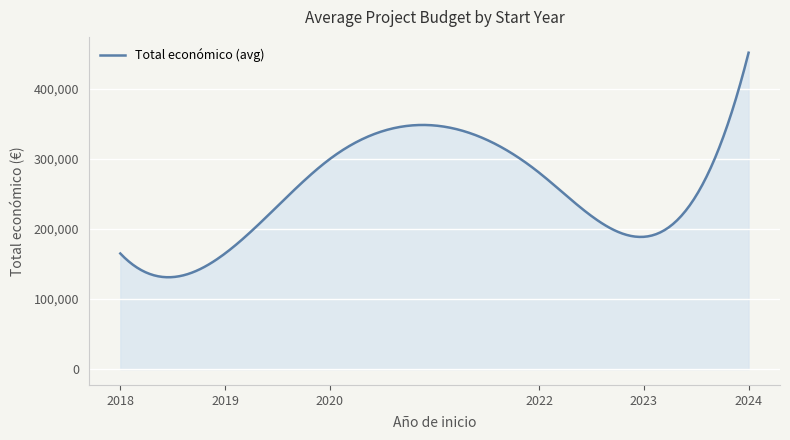

What is the average value?

254729.5